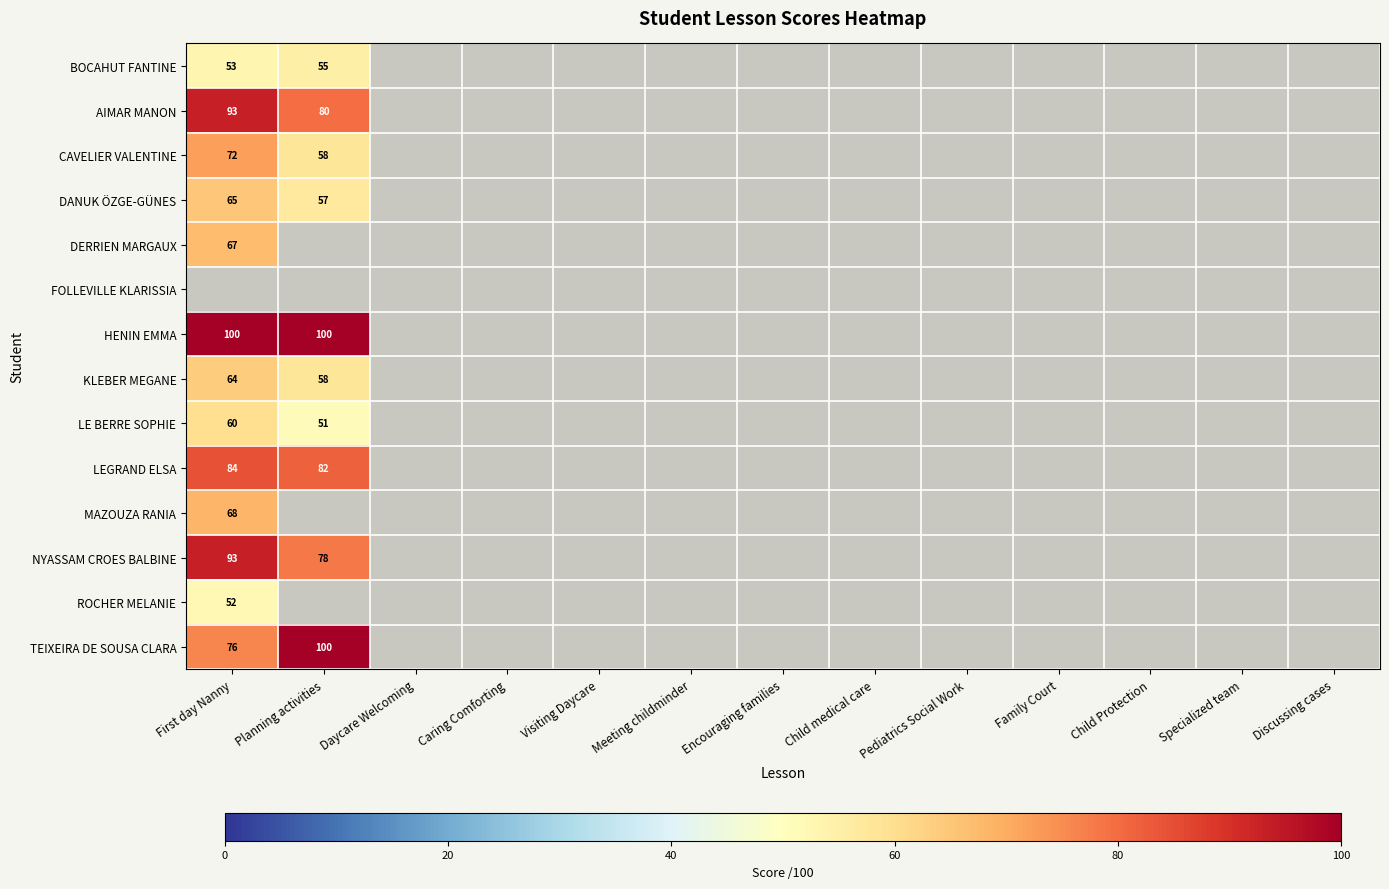

Which category has the lowest value in the DANUK ÖZGE-GÜNES series?

Planning activities